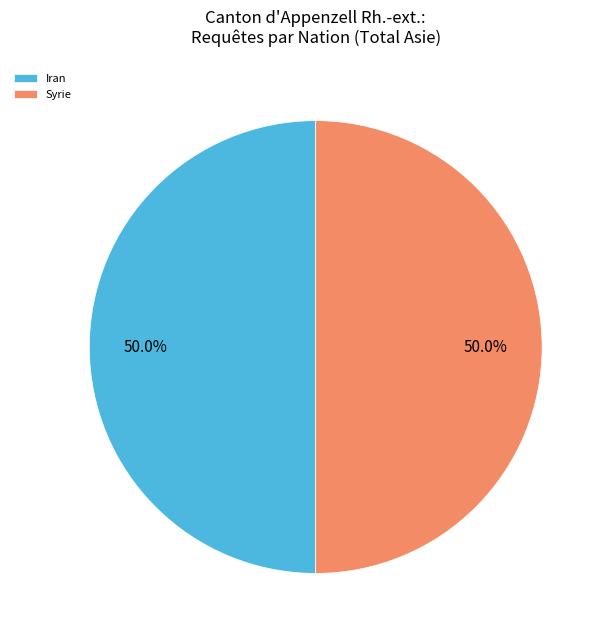

What percentage do Iran and Syrie together represent?

100.0%